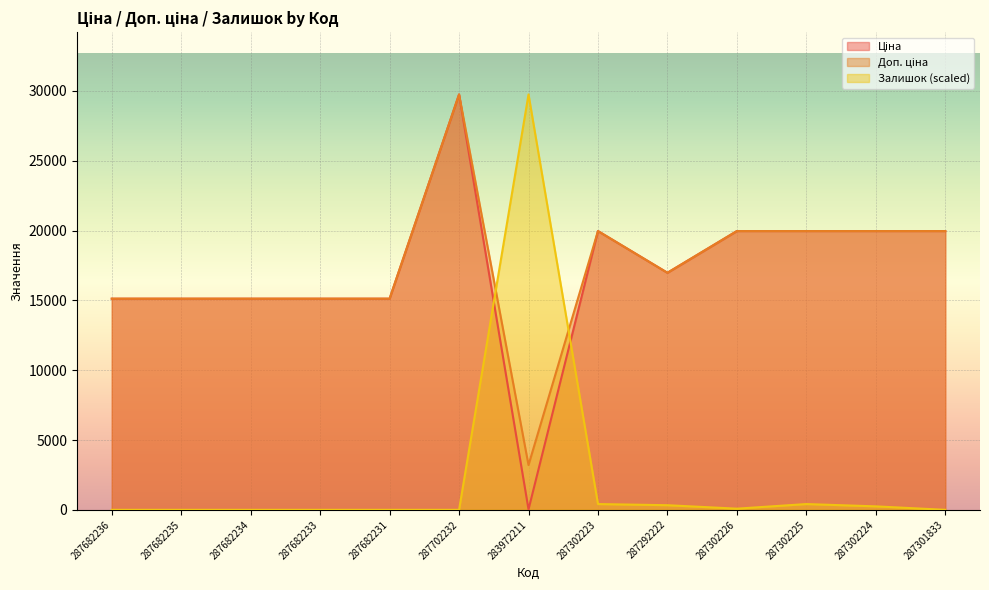

How many interior local peaks does the Залишок series have?

2